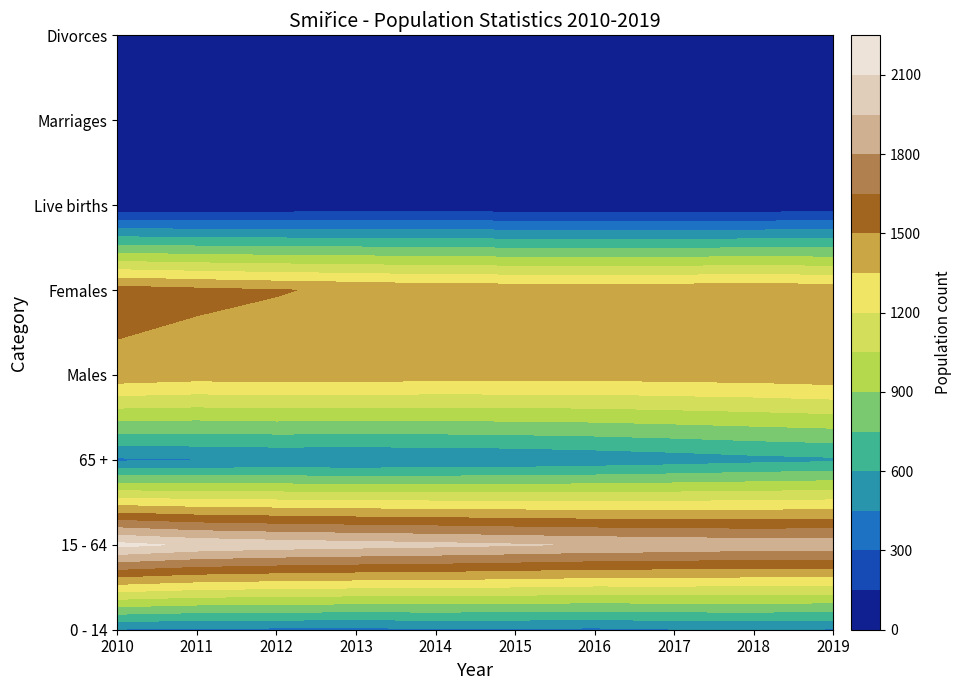

How many values in the 15 - 64 series exceed 1990?

4